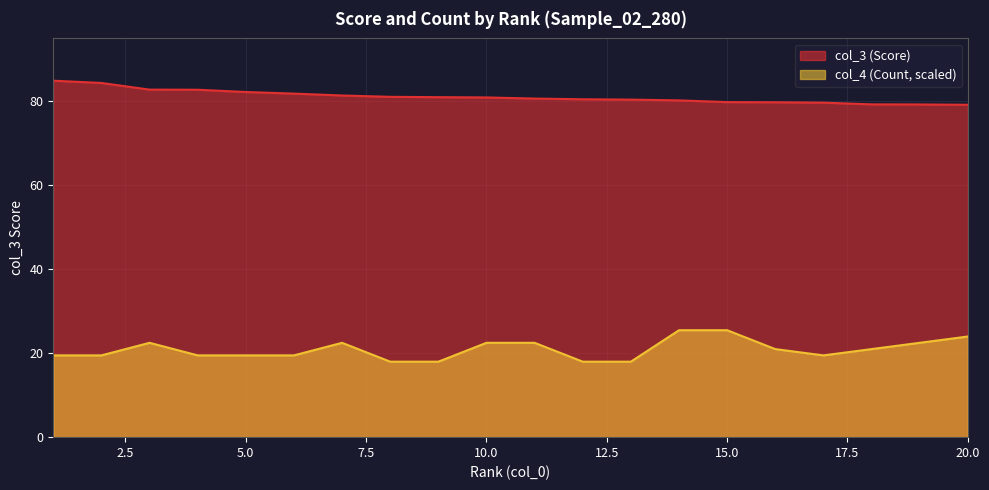

What value does the col_3 series have at 7?

81.4